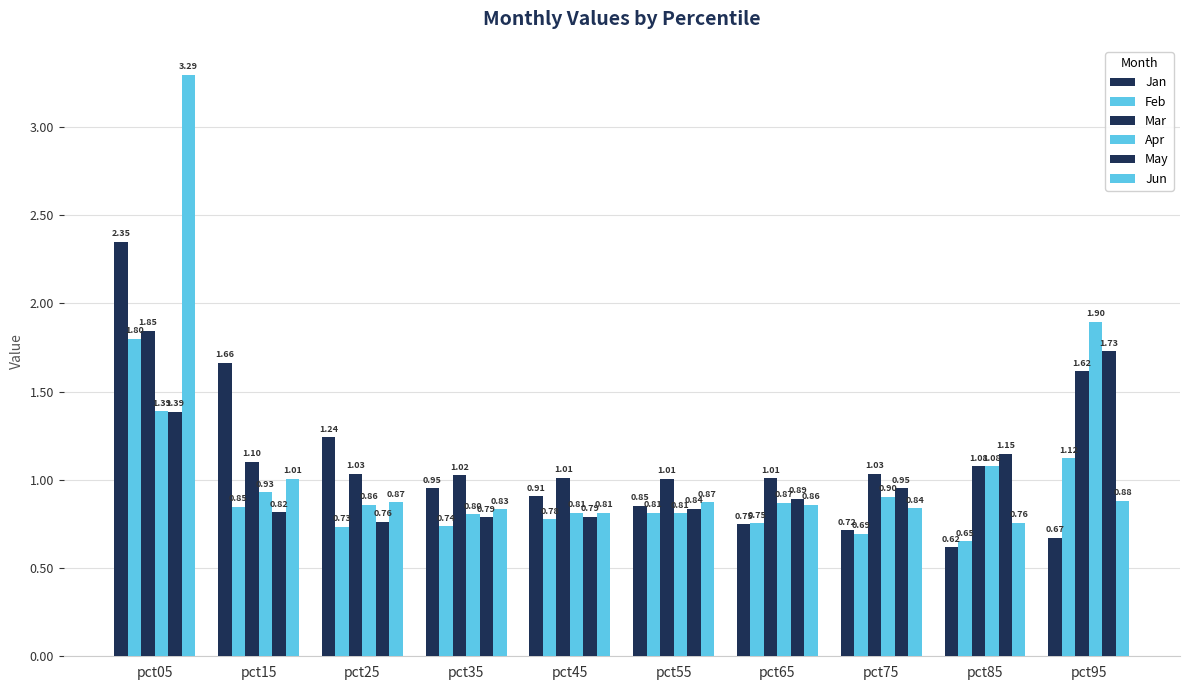

What value does the May series have at pct65?

0.9